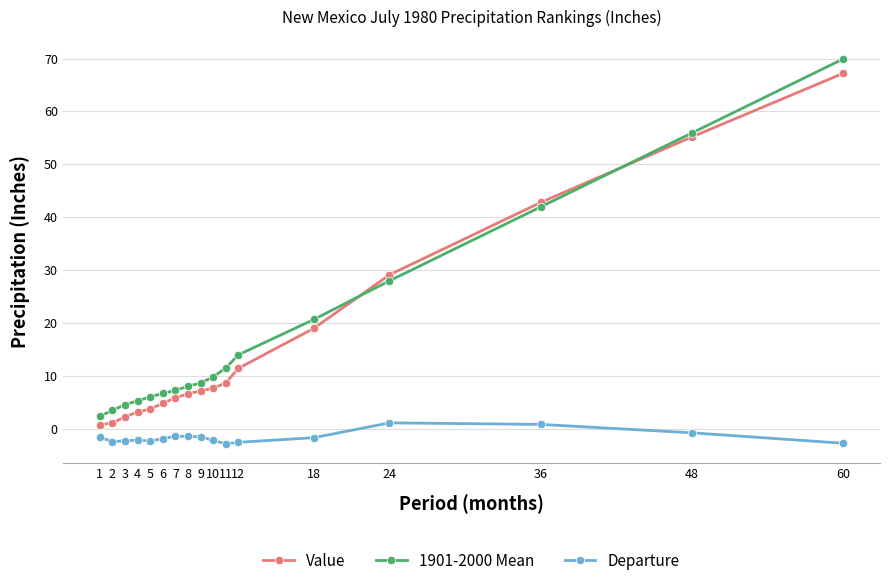

What is the sum of the 1901-2000 Mean values at 11 and 1?

13.9